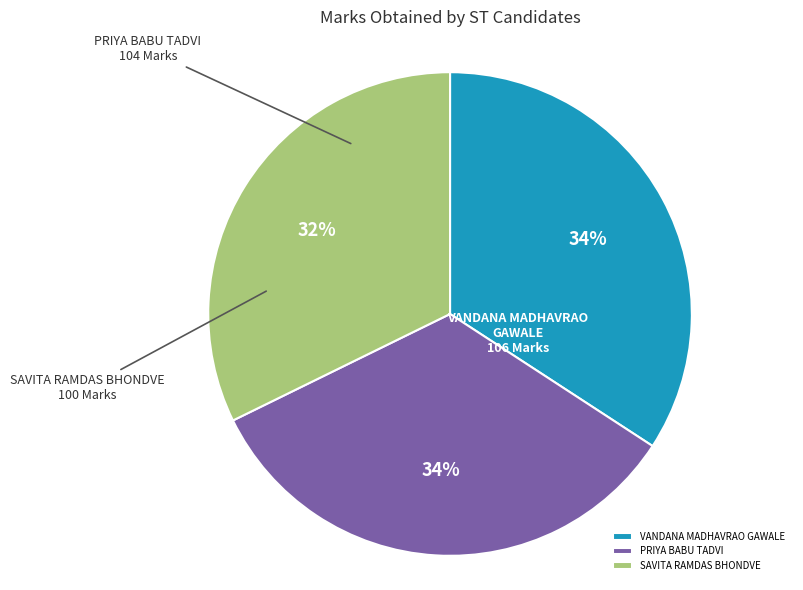

Which has a higher value, PRIYA BABU TADVI or SAVITA RAMDAS BHONDVE?

PRIYA BABU TADVI